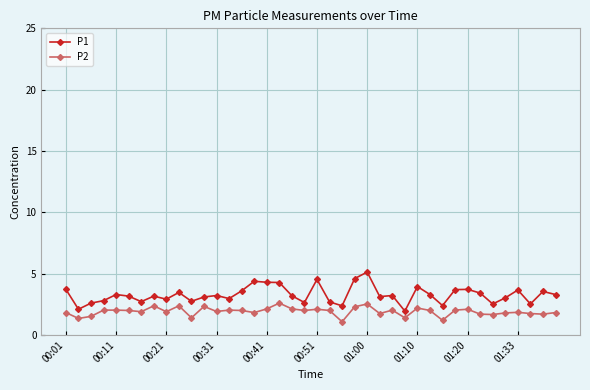

True or false: P1 has more than 1 points higher than both neighbors.

True